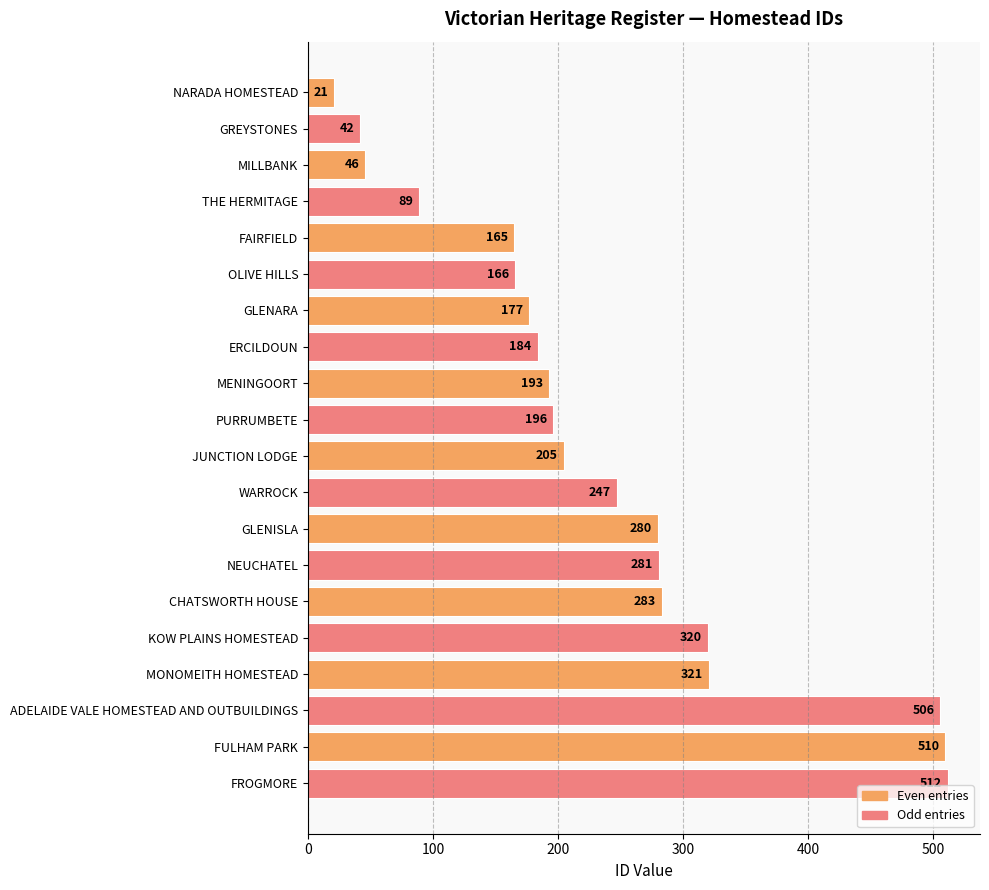

The value at OLIVE HILLS is 90. True or false?

False